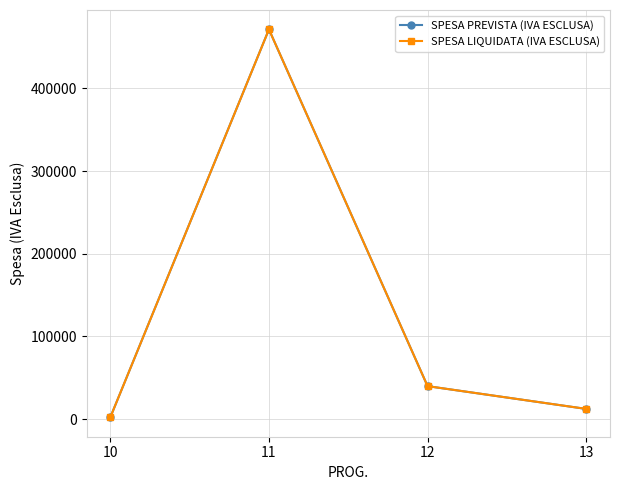

Does the chart have visible grid lines?

Yes